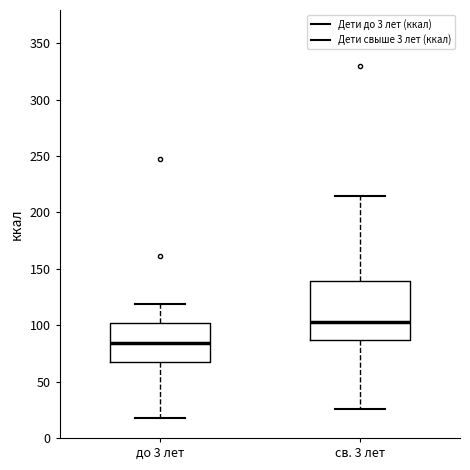

Where does the median line of the box for до 3 лет sit on the y-axis? The values are not printed on the chart, so give them approximately, as read against the axis.

85